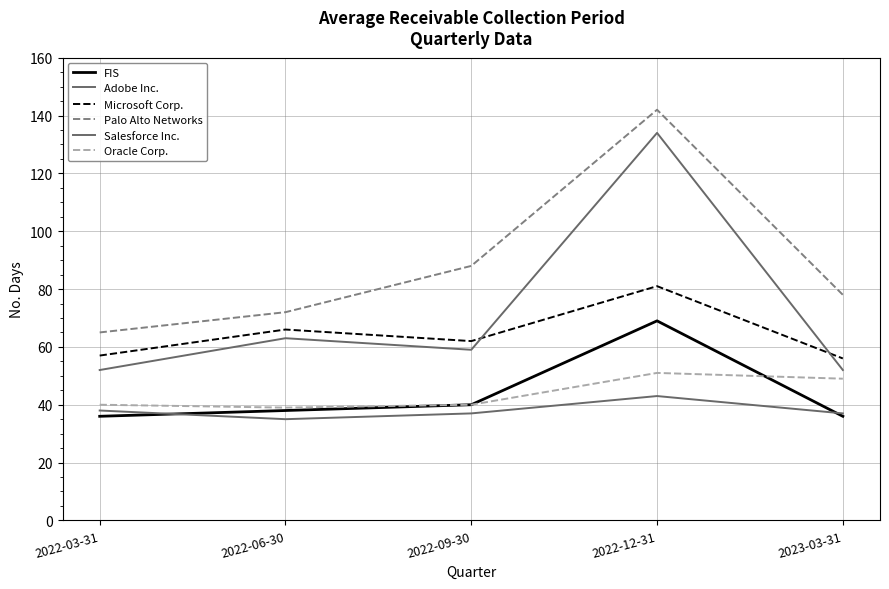

True or false: Microsoft Corp. has a value of 81 at 2022-12-31.

True